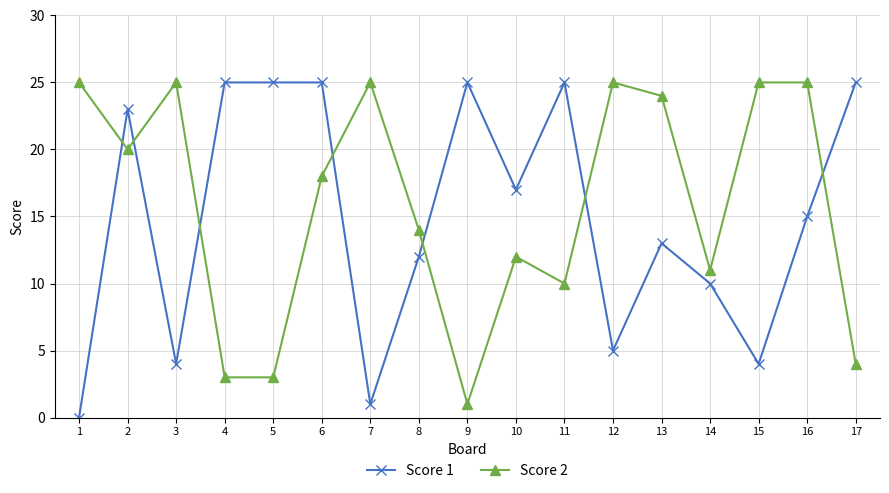

Rank the series at 3 from lowest to highest value.

Score 1, Score 2